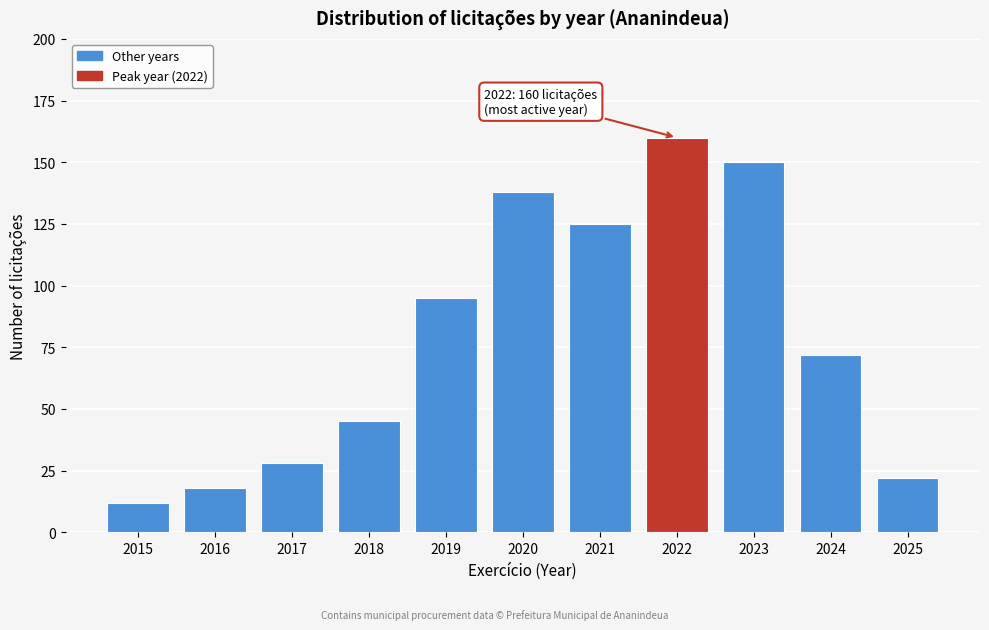

Reading left to right, extract all data points from this chart.

2015=12	2016=18	2017=28	2018=45	2019=95	2020=138	2021=125	2022=160	2023=150	2024=72	2025=22